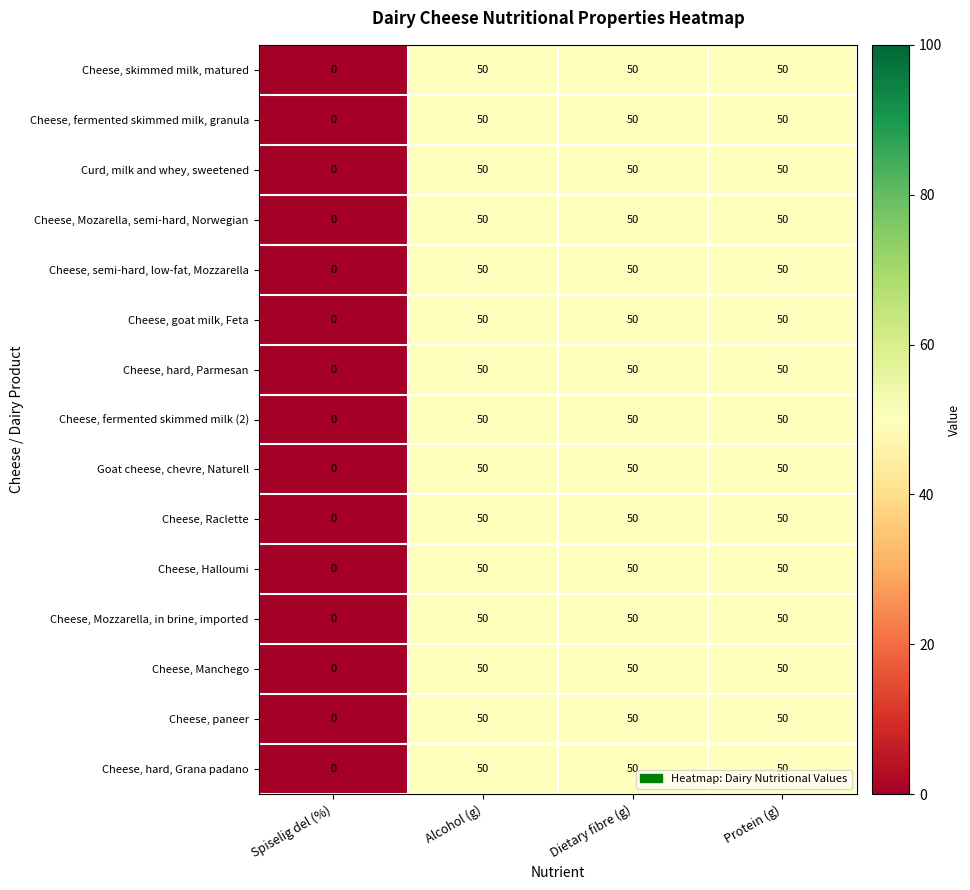

What is the maximum value shown in the chart?

50